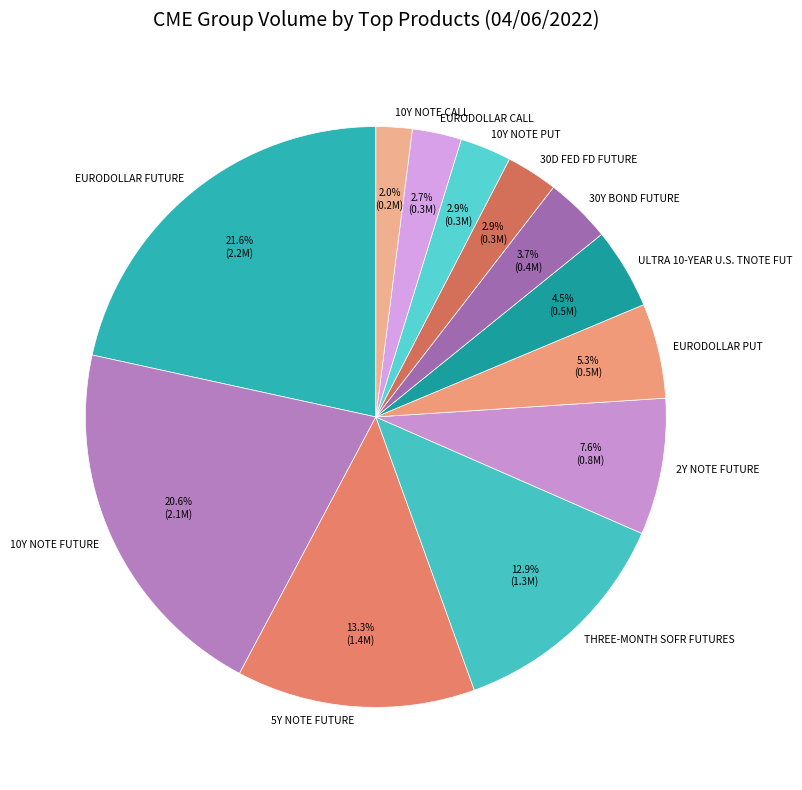

Which category has the biggest portion of the pie?

EURODOLLAR FUTURE